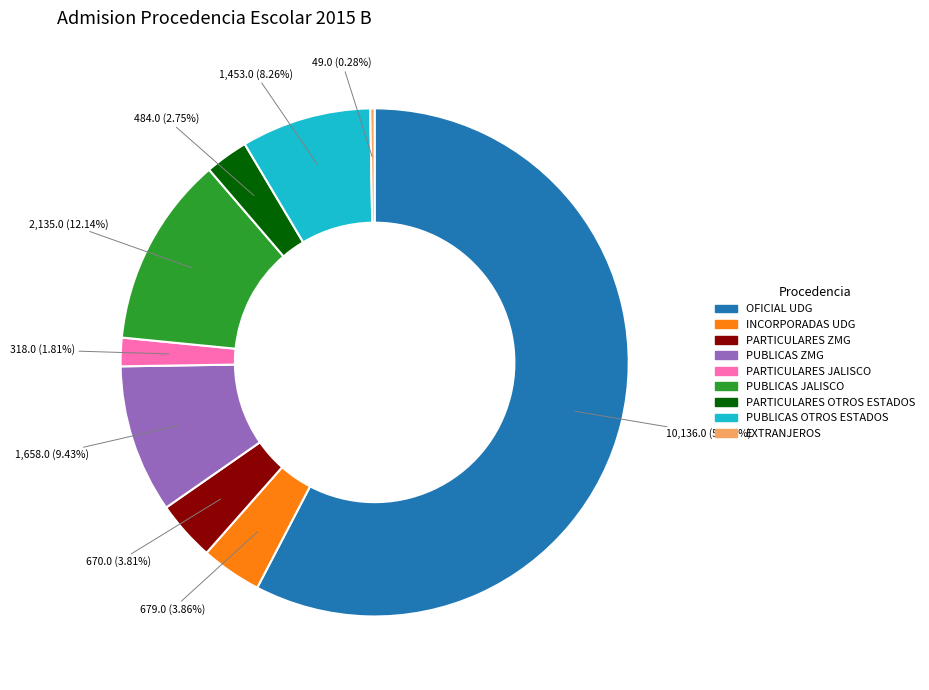

To the nearest percent, what is the difference between the largest and smallest slice percentages?

57%